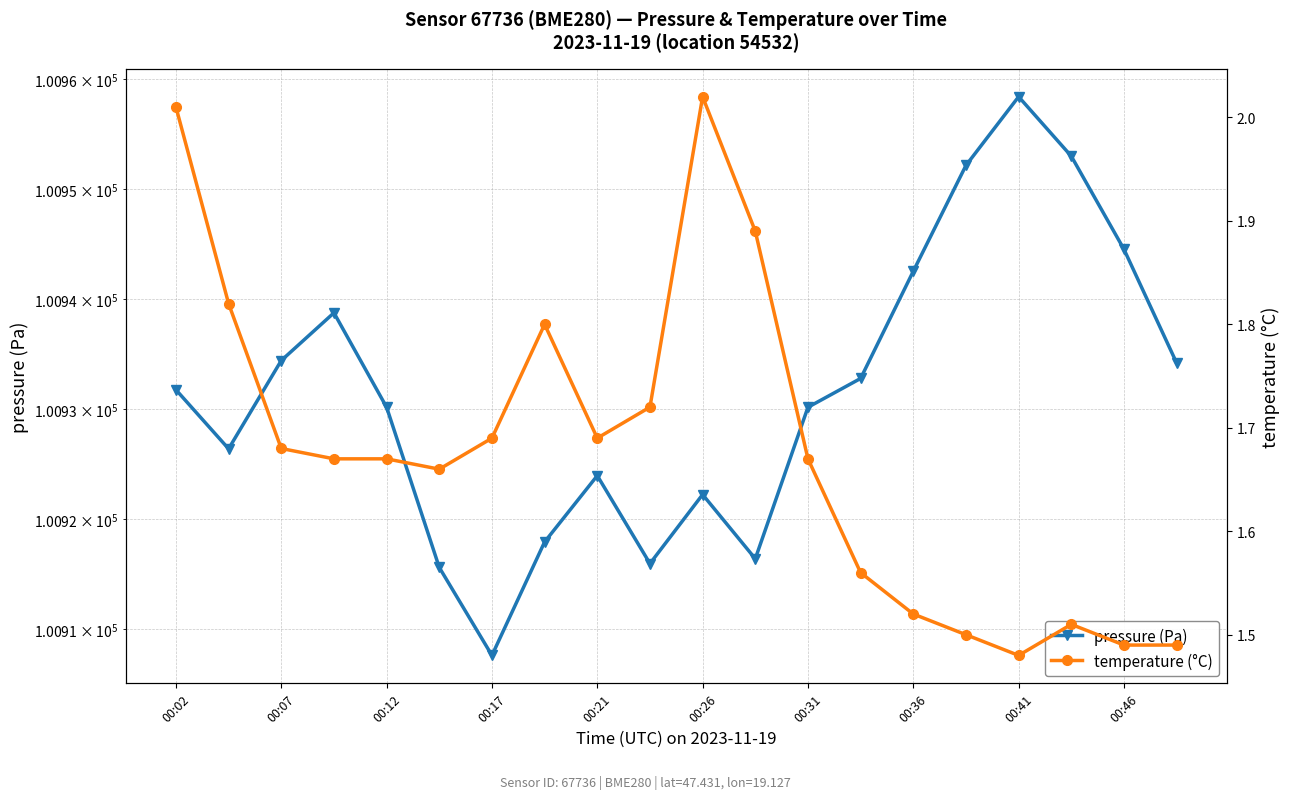

What is the approximate value of pressure (Pa) at 00:02?

100931.8